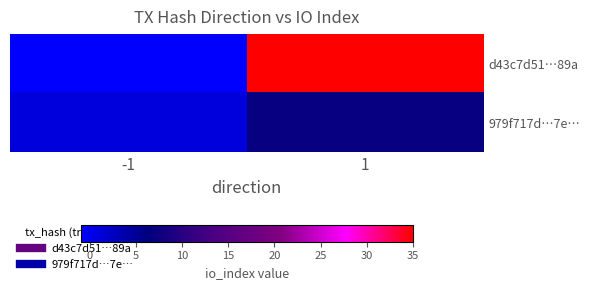

How many series are shown in this chart?

2